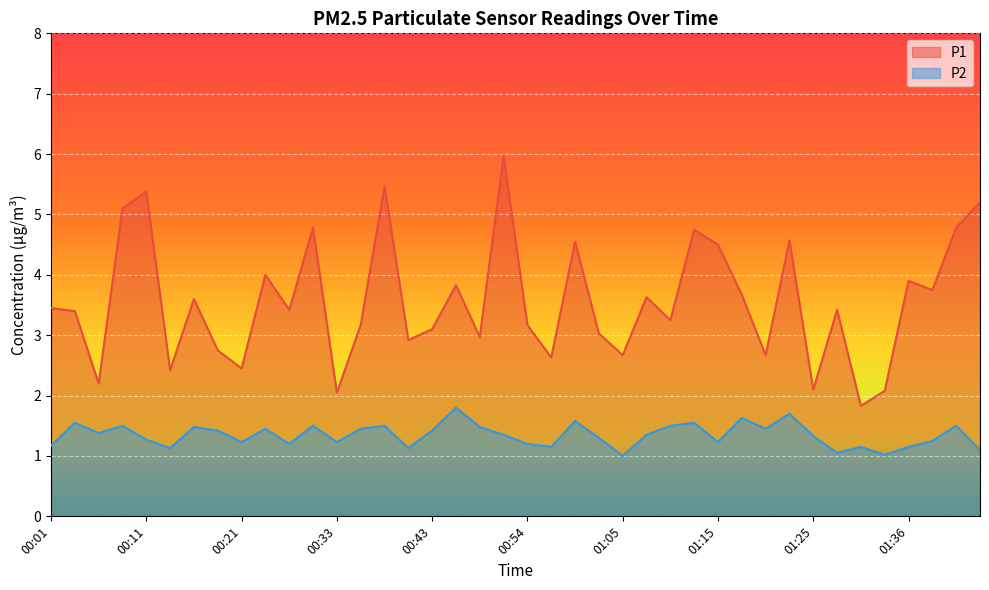

What is the label of the 38th point from the right?

00:06